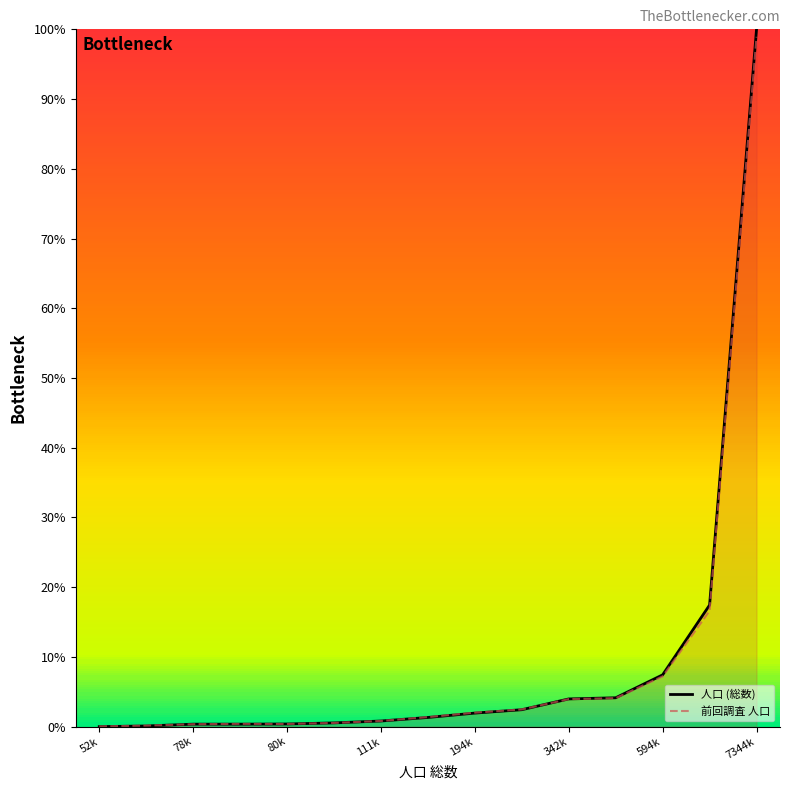

Which series has the largest range (max minus min)?

人口 (総数)